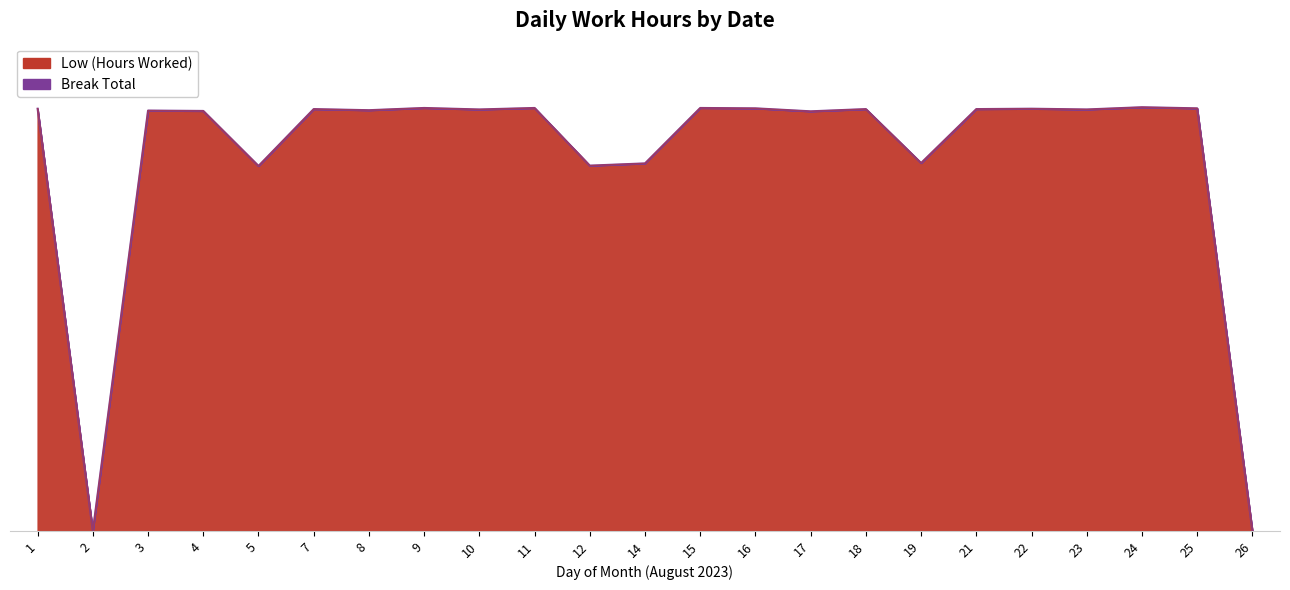

List the labels in order of value, smallest first.

2, 26, 5, 12, 14, 19, 17, 4, 3, 8, 10, 23, 7, 18, 21, 1, 22, 16, 25, 9, 11, 15, 24